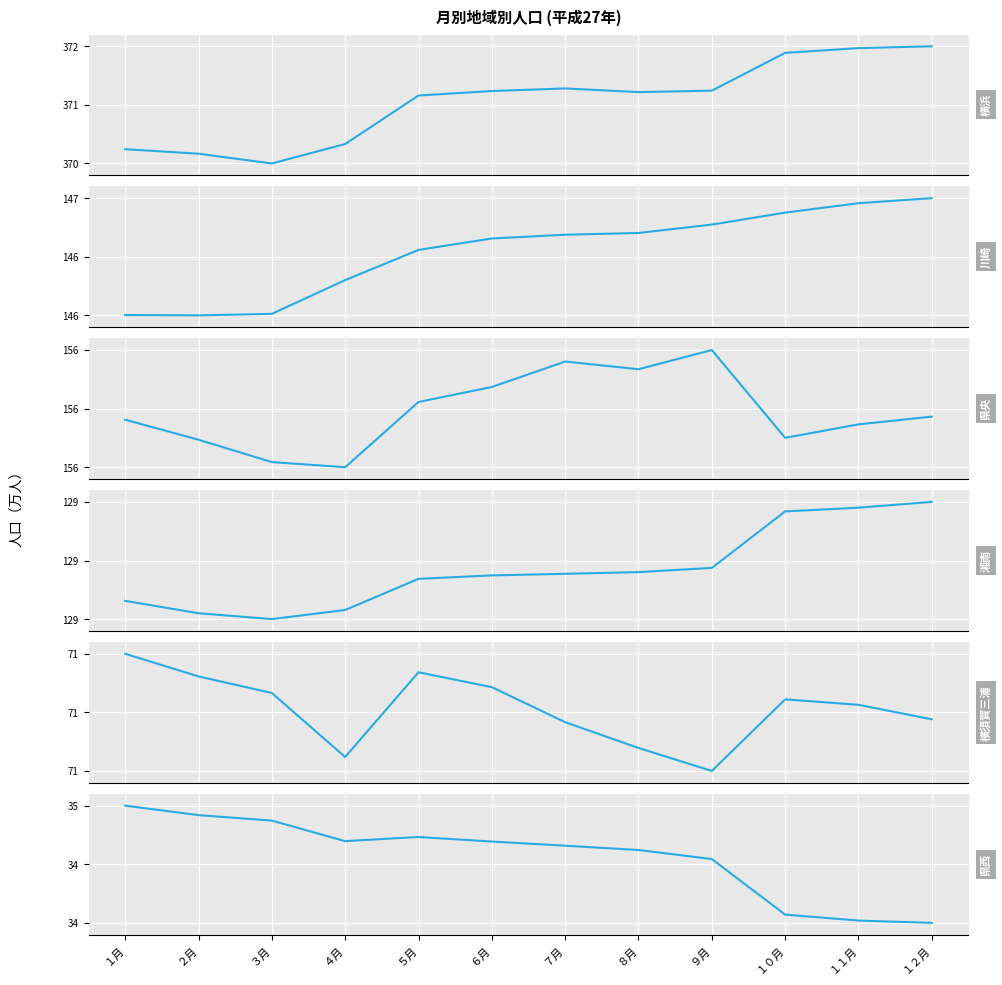

How many lines are shown in the chart?

6